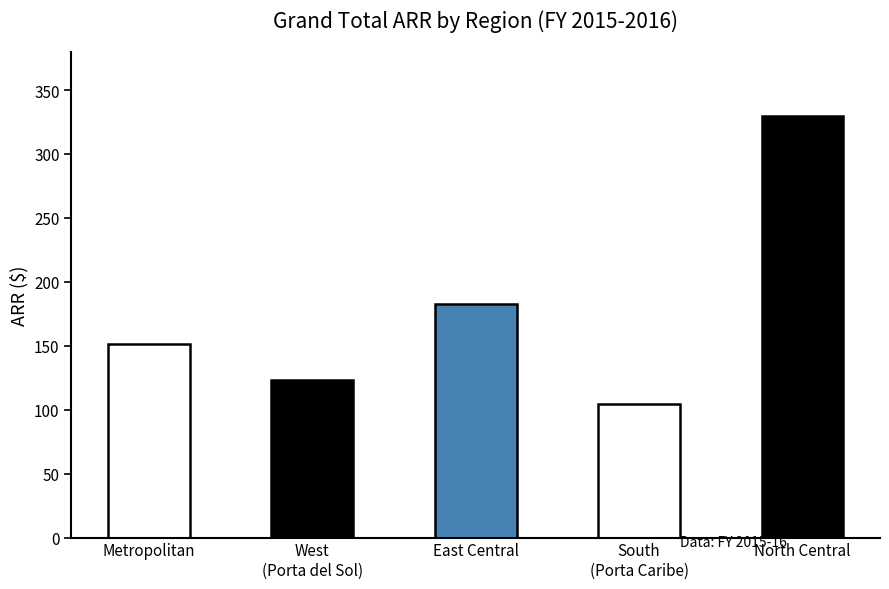

The value at South
(Porta Caribe) is 148.4. True or false?

False